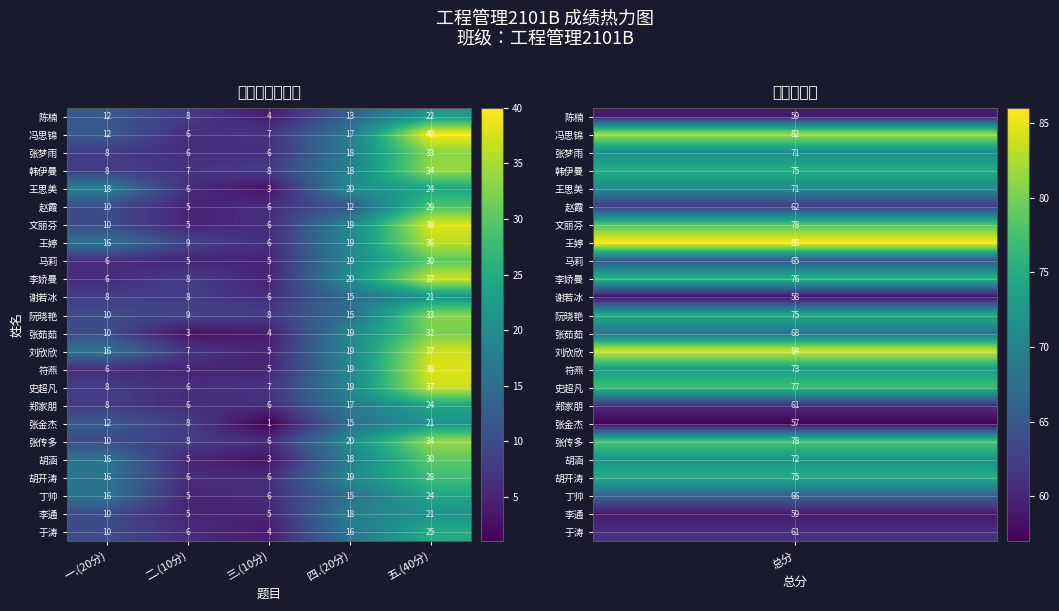

What is the average value of the 陈楠 series?

12